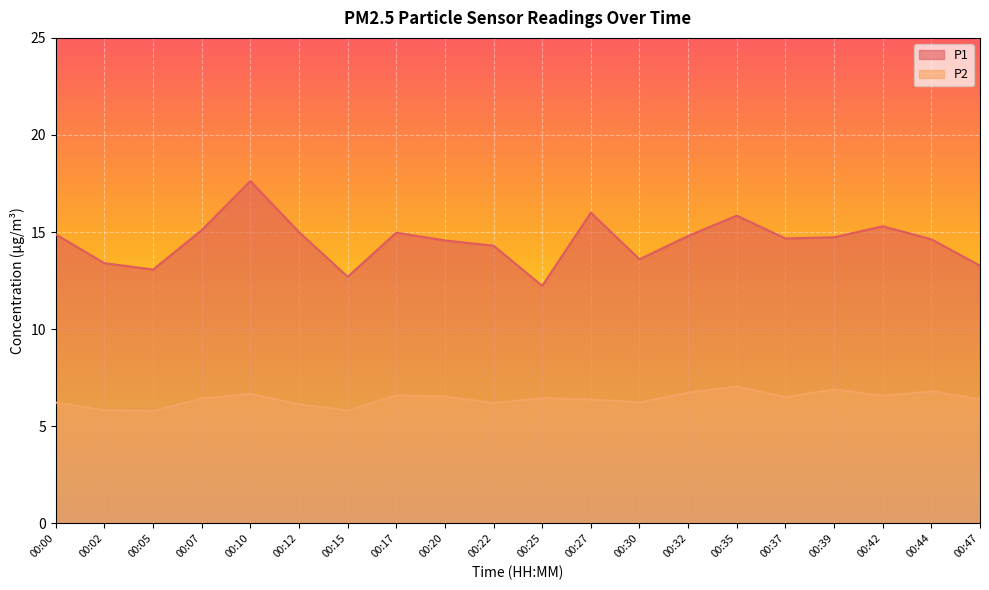

How many lines are shown in the chart?

2